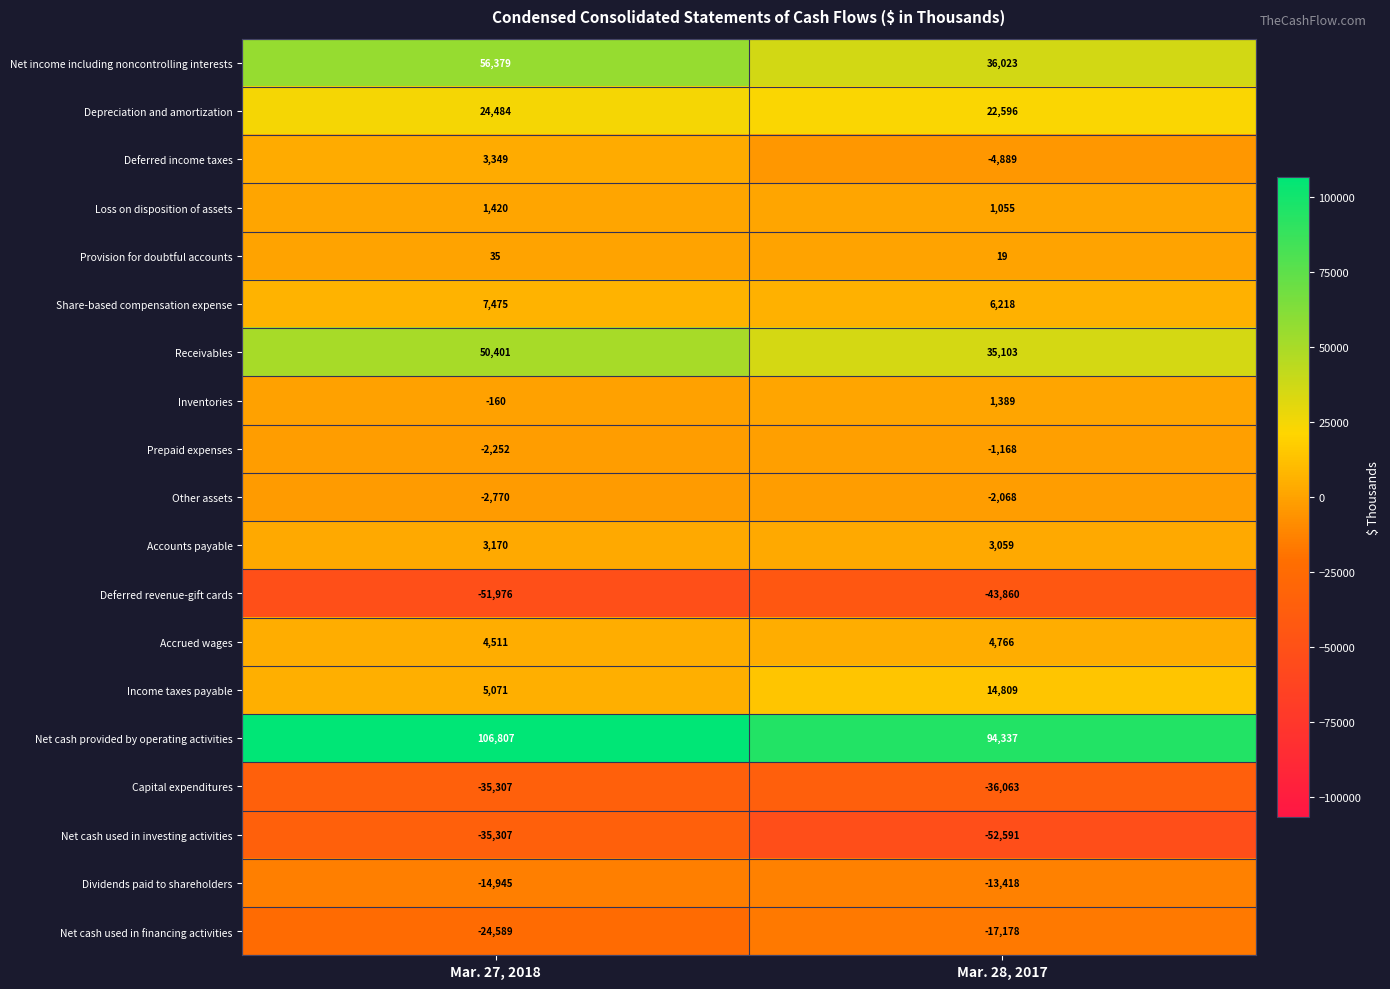

What is the sum of the Other assets values at Mar. 28, 2017 and Mar. 27, 2018?

-4838